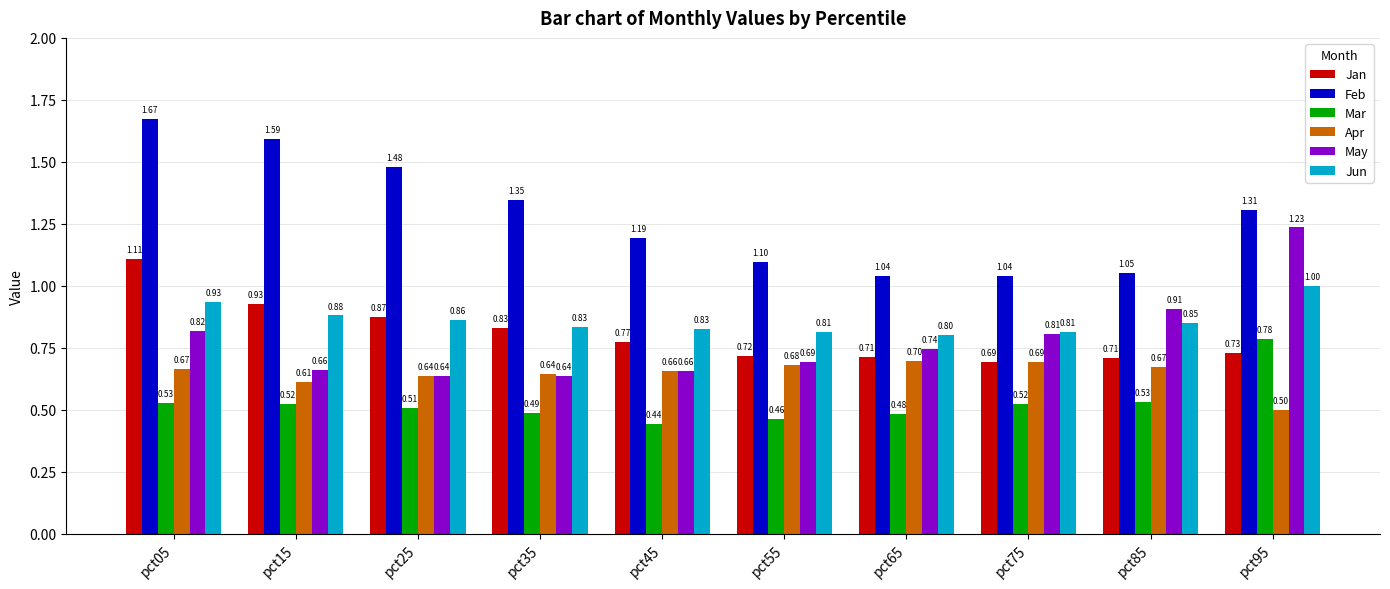

At which category is the sum across all series the highest?

pct05